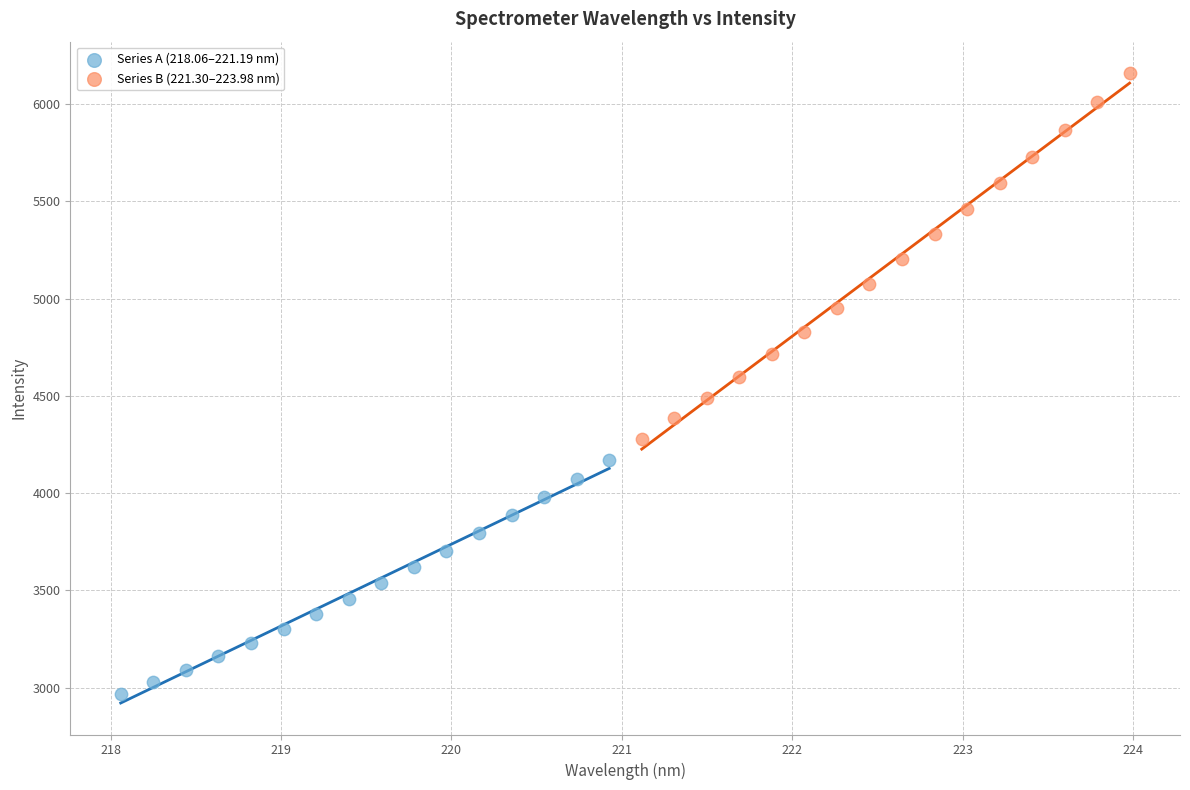

Which series contains the lowest Y value?

Series A (218.06–221.19 nm)